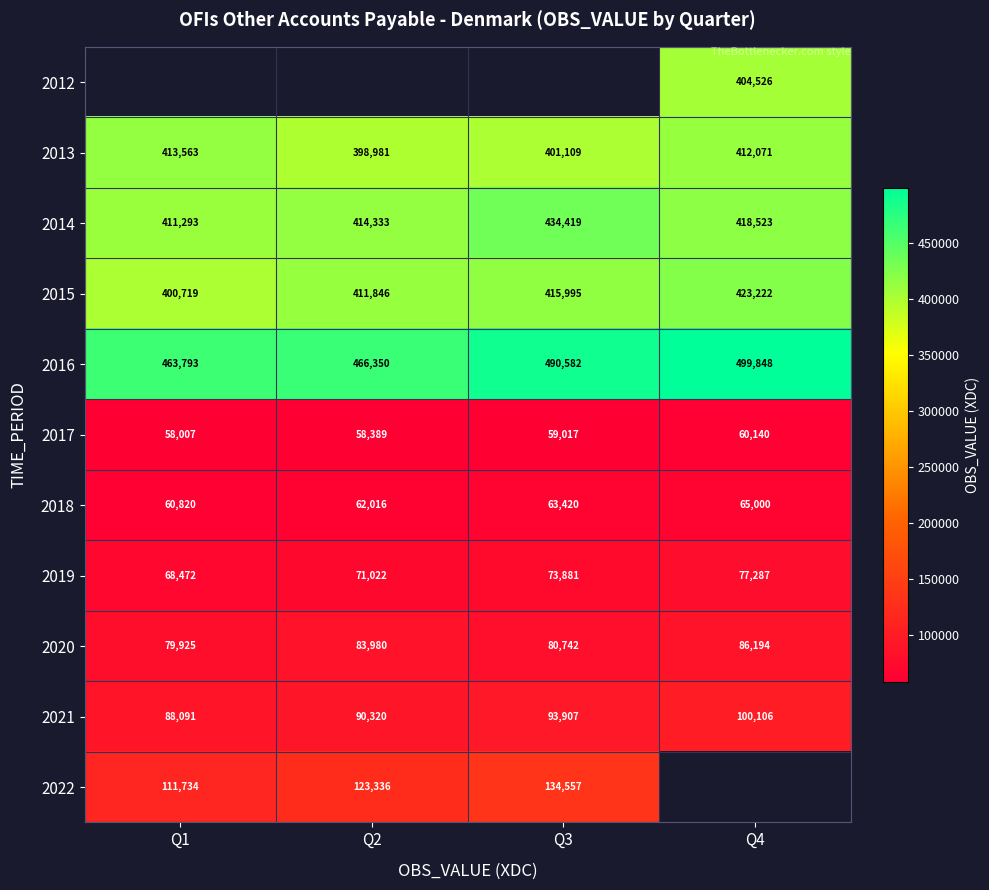

What is the maximum value shown in the chart?

499848.0